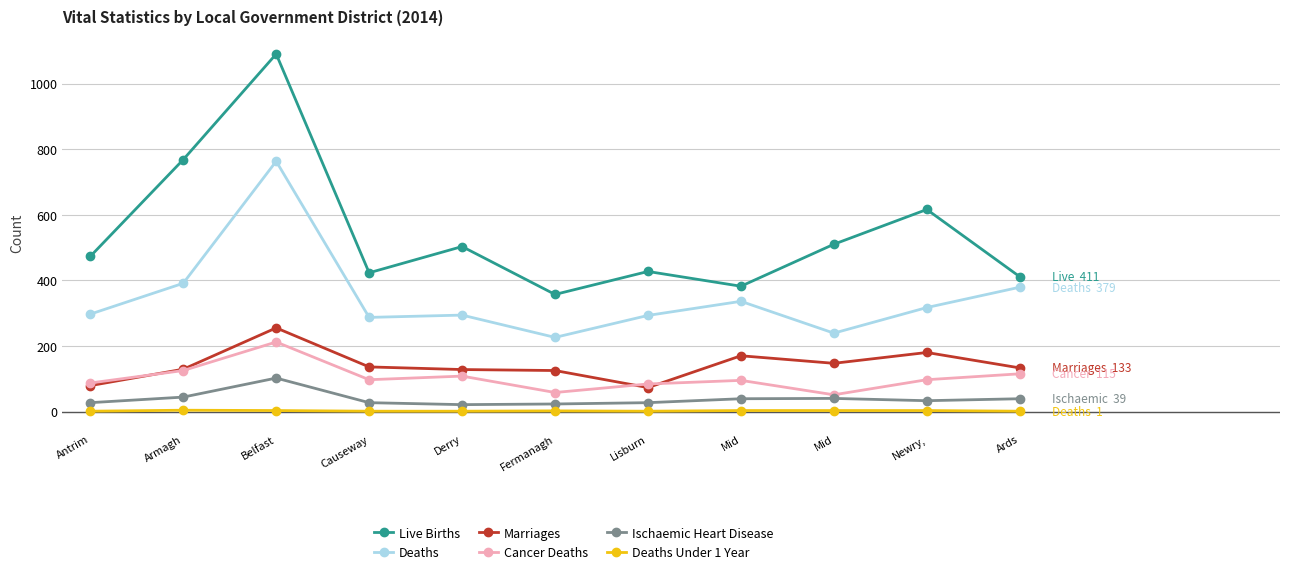

Is this an area chart (filled region under the line)?

No